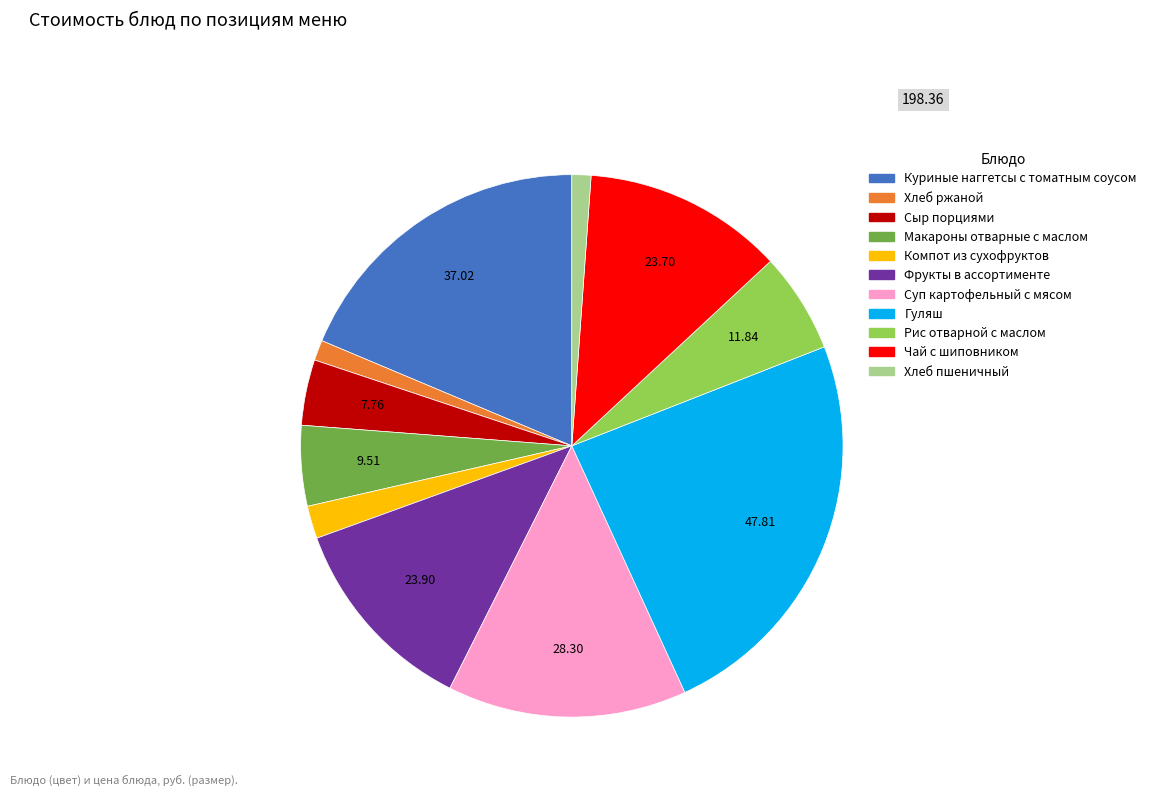

Between Гуляш and Макароны отварные с маслом, which is larger?

Гуляш